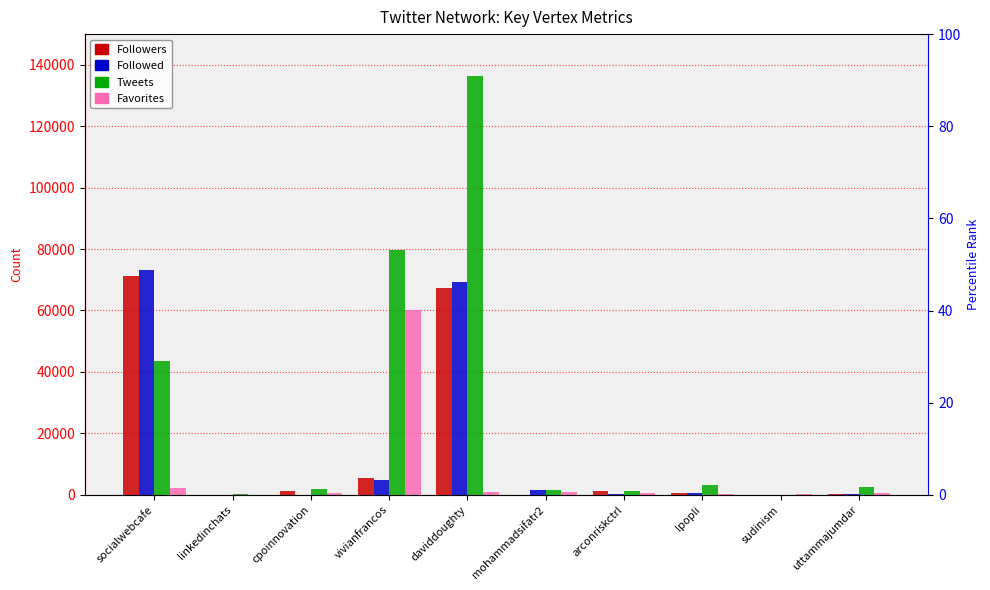

What is the approximate value of Favorites at sudinism, to the nearest 50?

150